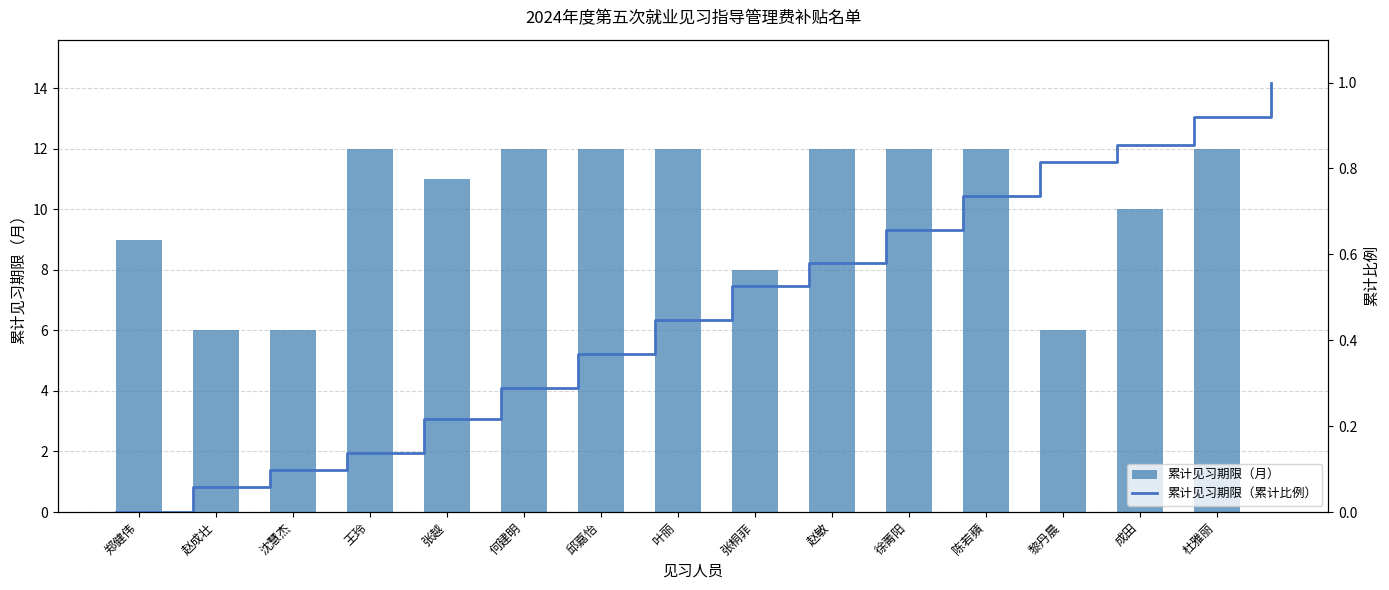

What is the greatest value displayed?

12